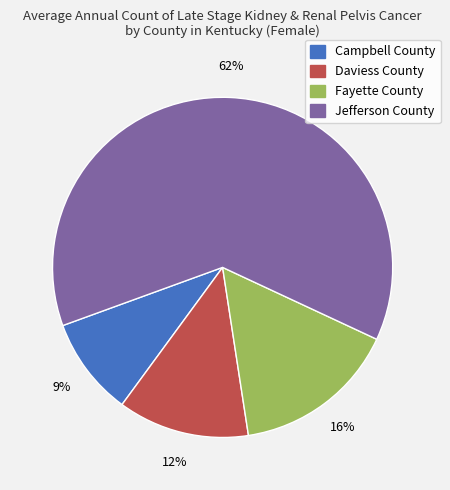

Which category has the smallest portion of the pie?

Campbell County